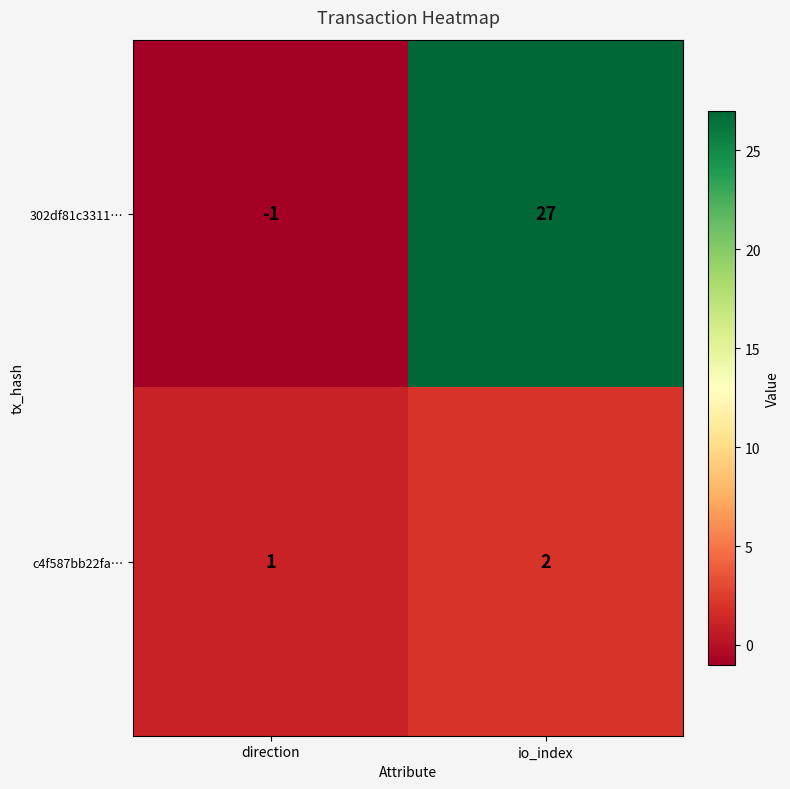

Between direction and io_index, which series saw the biggest shift?

302df81c3311…